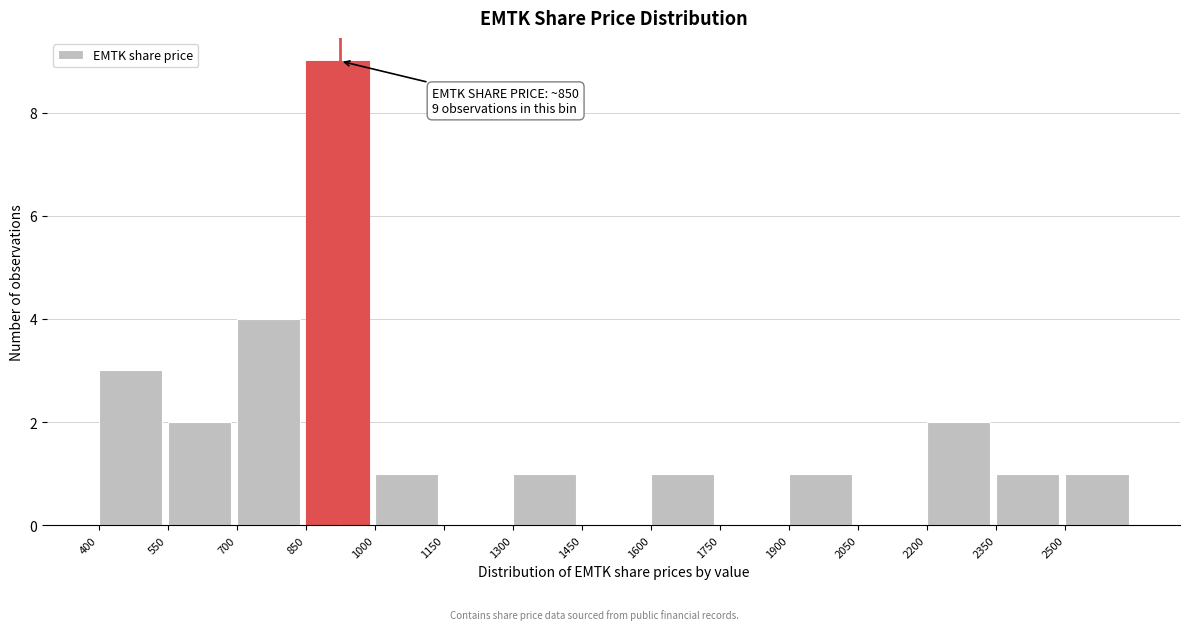

Over which range of the x-axis is the bar tallest?

850 to 1000